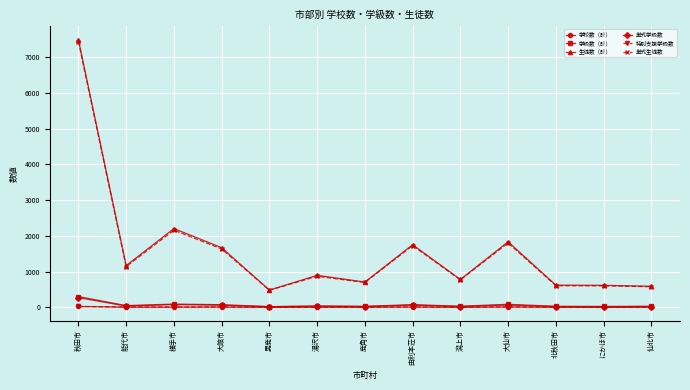

At which label is 生徒数（計） closest to 3985?

横手市